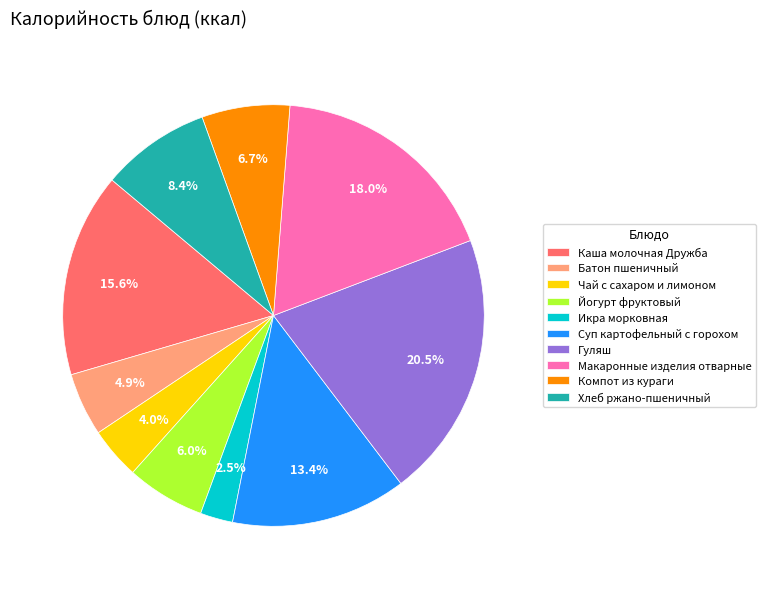

To the nearest percent, what is the combined percentage of Суп картофельный с горохом and Хлеб ржано-пшеничный?

22%